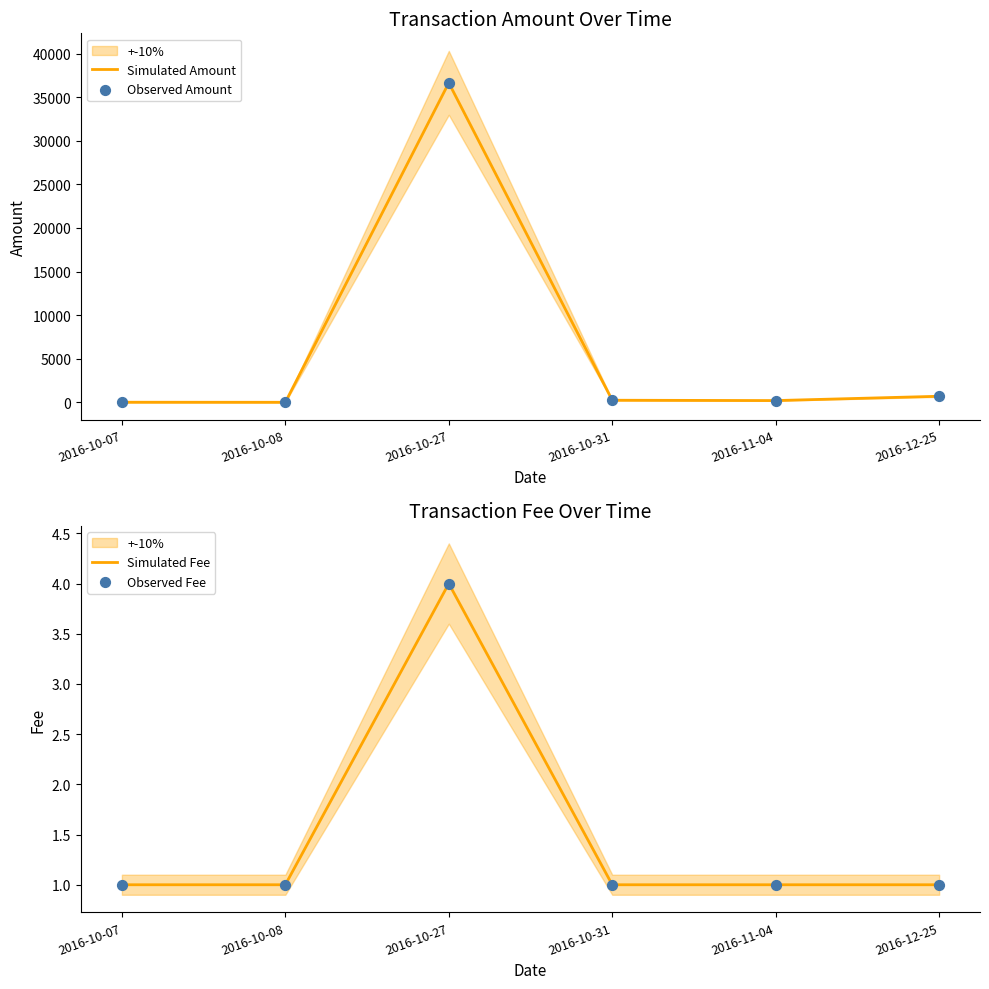

Is the value of Simulated Amount at 2016-11-04 greater than the value of Observed Amount at 2016-12-25?

No